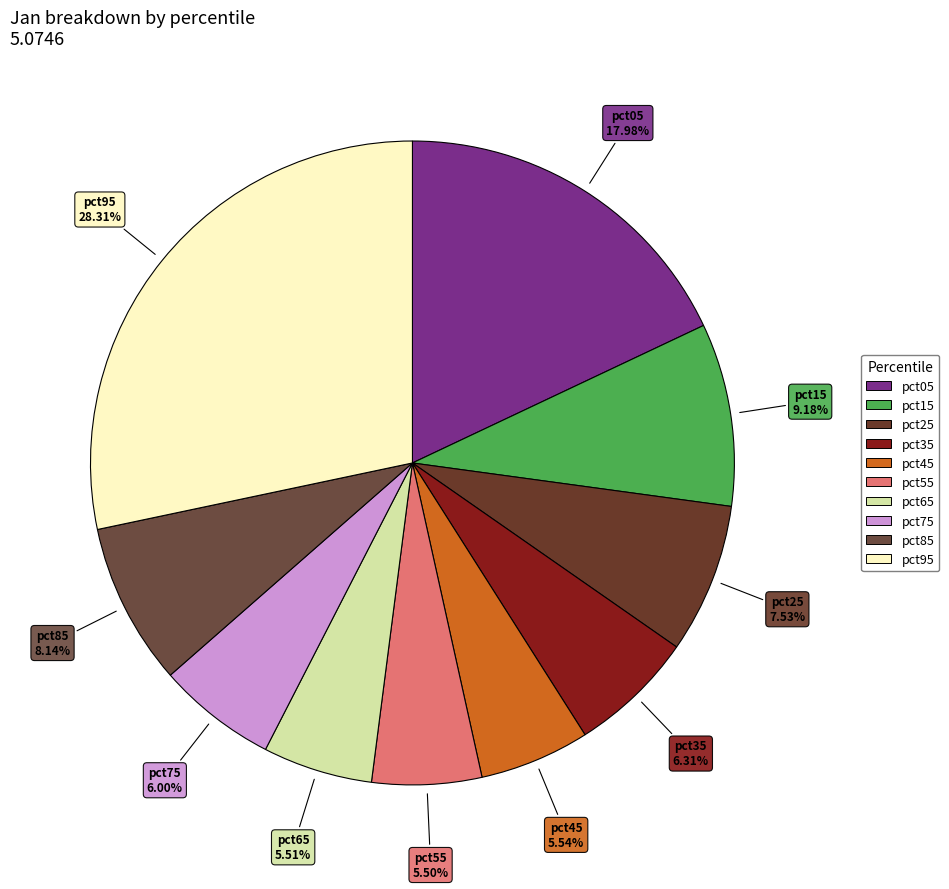

To the nearest percent, what portion does pct35 represent?

6%